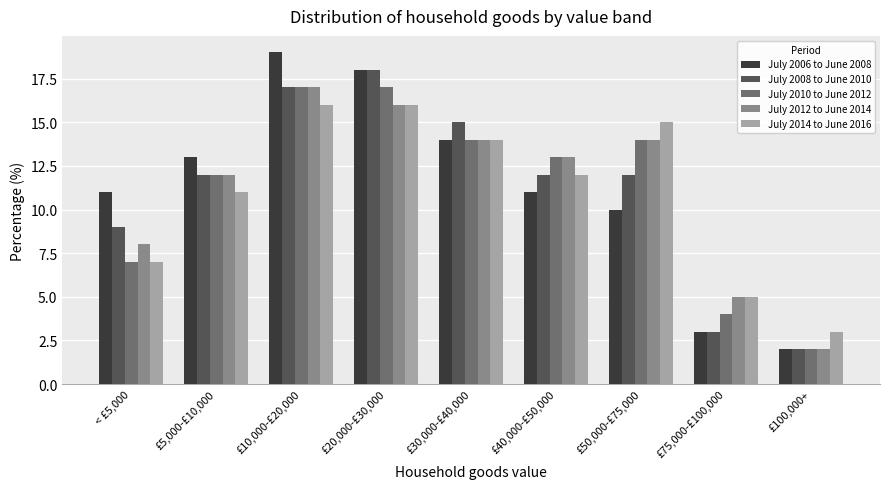

Which series has the widest spread of values?

July 2006 to June 2008